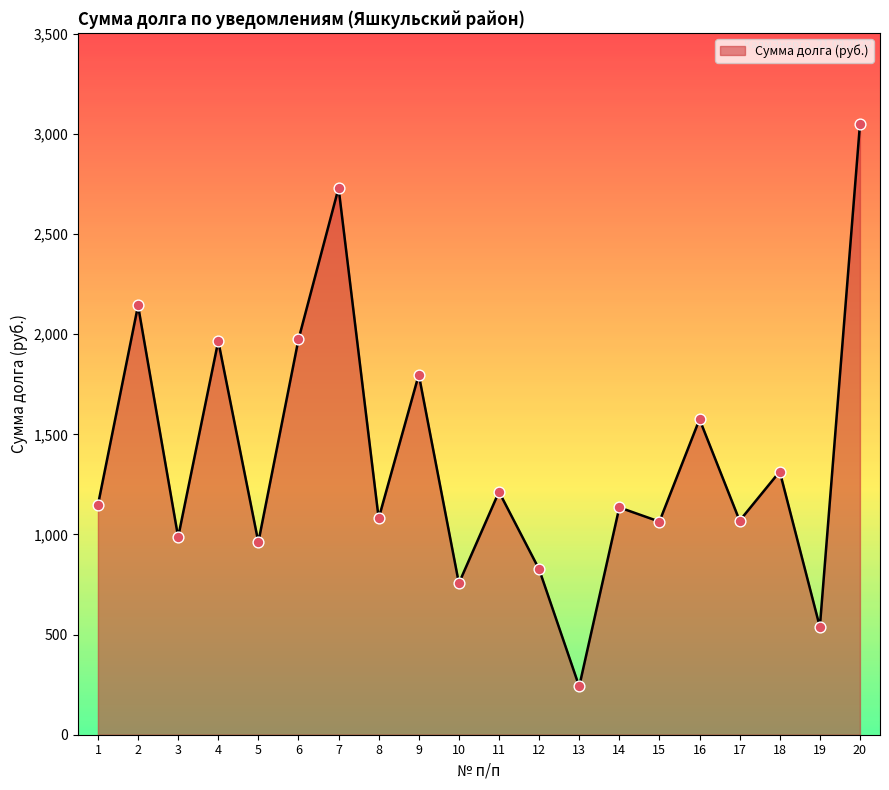

What is the ratio of the value at 16 to the value at 14?

1.4